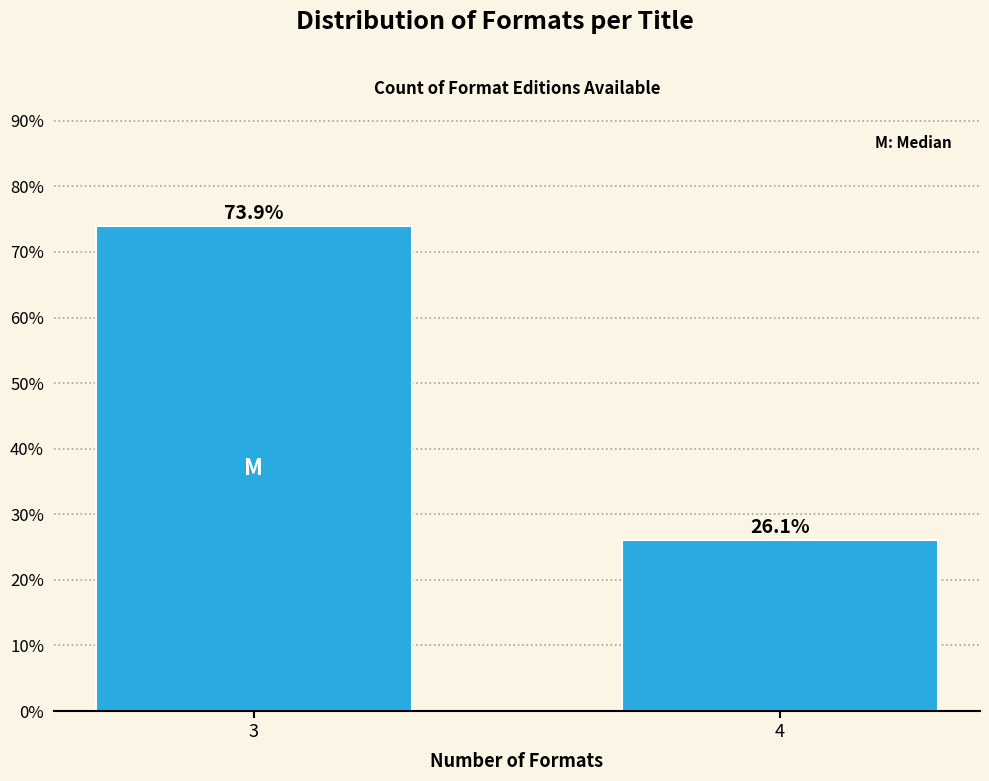

Reading left to right, extract all data points from this chart.

3=73.9	4=26.1